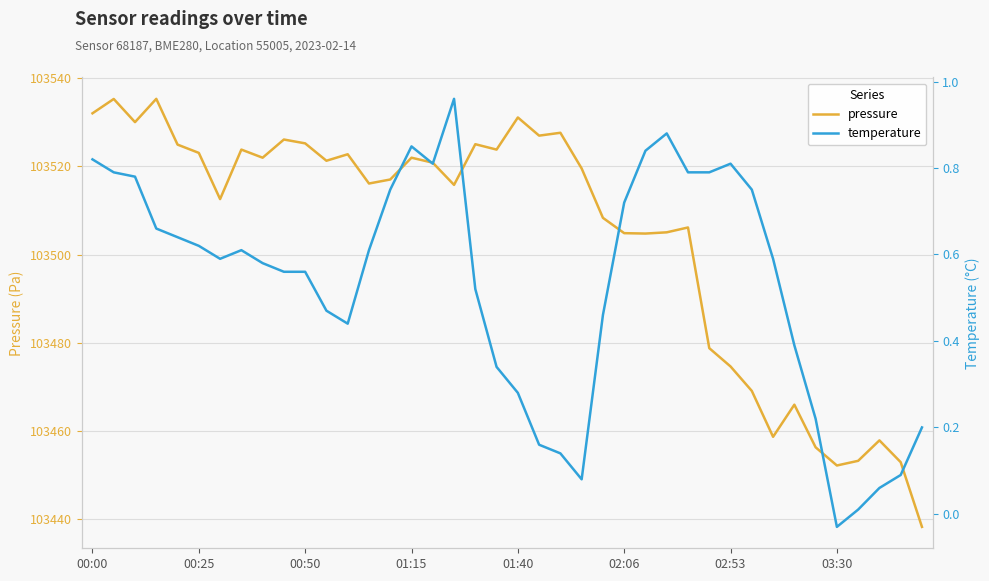

What are all the series names shown in the legend?

pressure, temperature